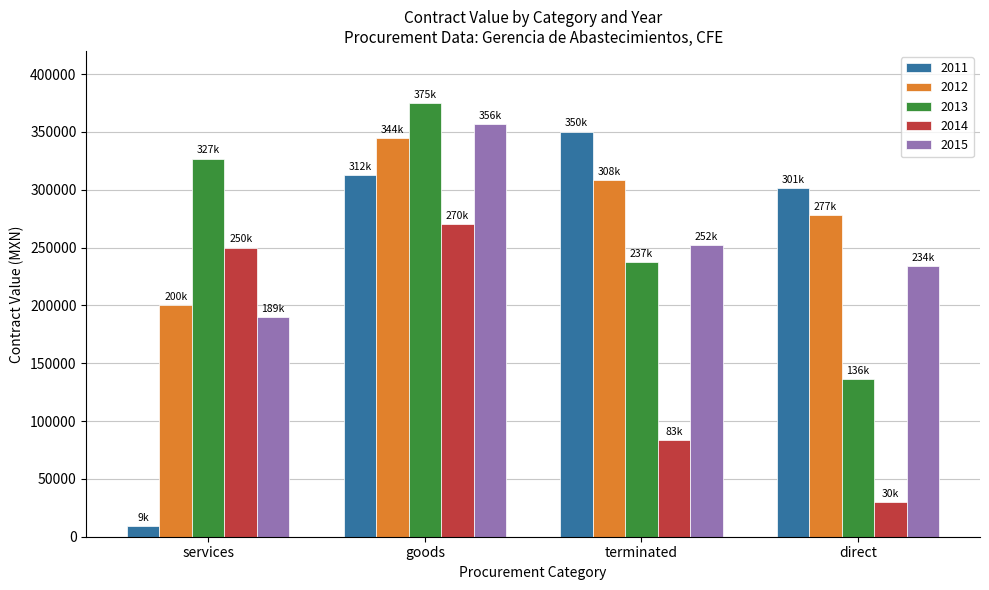

What is the lowest value of the 2012 series?

200000